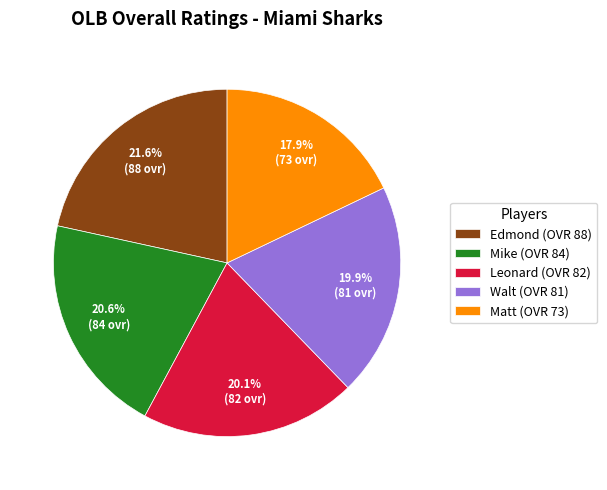

Is it true that Edmond is 22% of the pie?

True